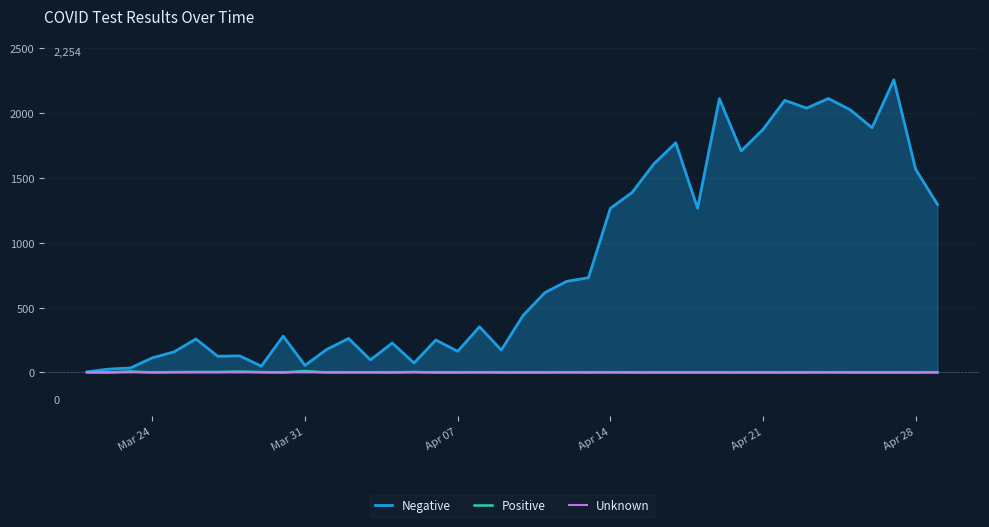

At Mar 24, list the series in order from largest to smallest.

Negative, Positive, Unknown